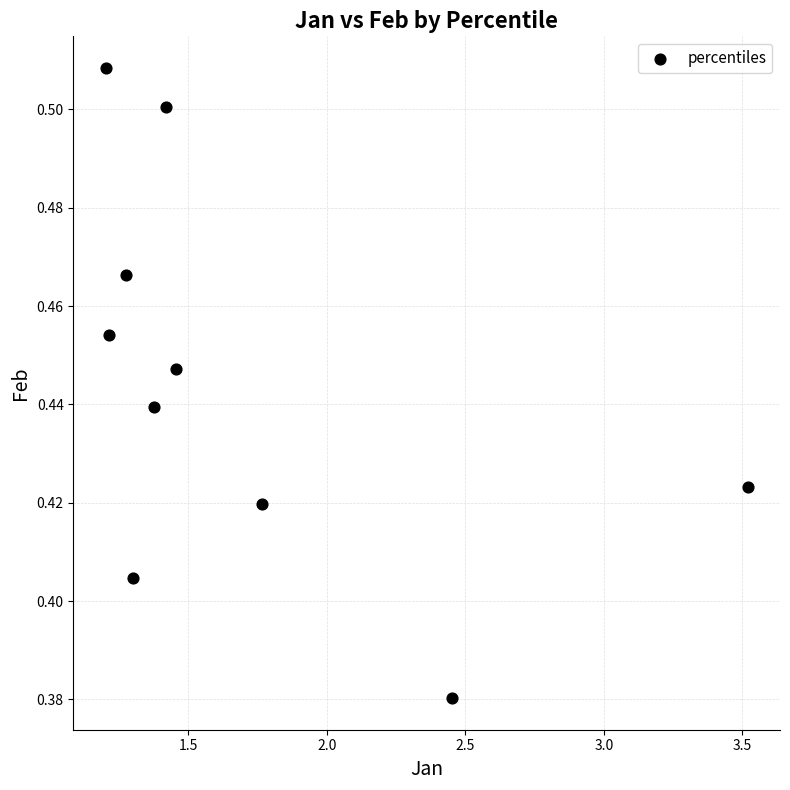

What is the average X value?

1.7